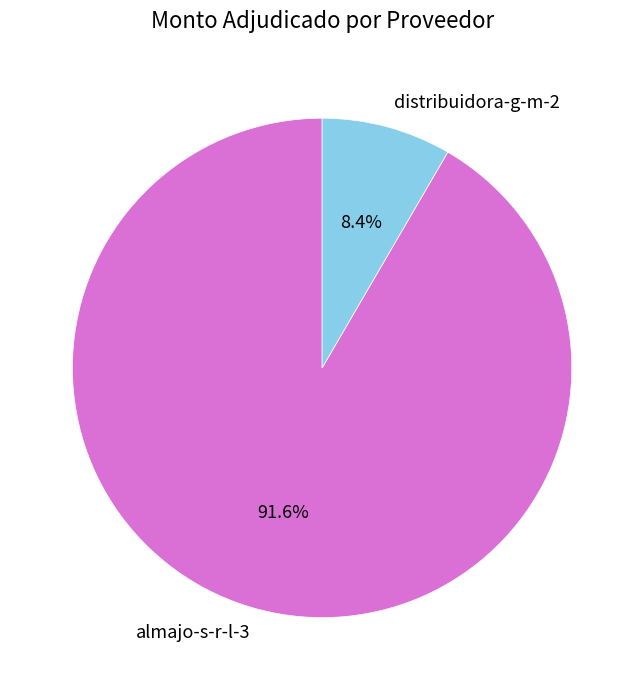

How many segments does this pie chart have?

2